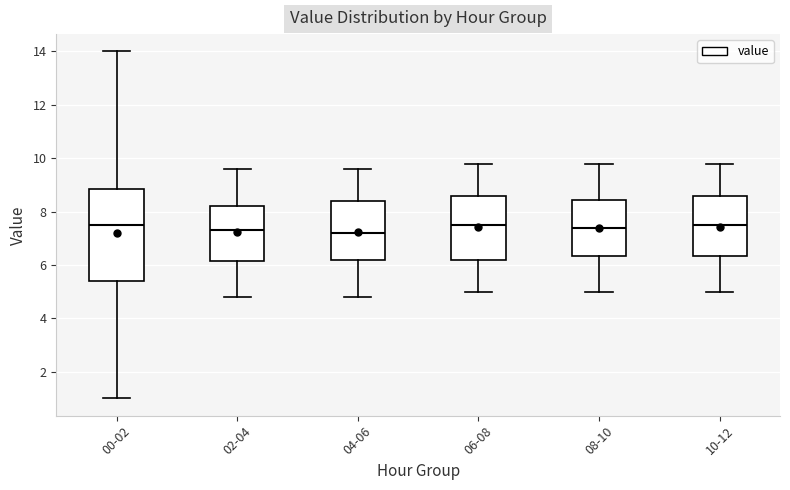

Reading left to right, read every box against the y-axis: the position of its median line, the range the box covers, and the ends of its whiskers. The values are not printed on the chart, so give them approximately, as read against the axis.

00-02: median 7.6, box 5.4 to 8.8, whiskers 1.0 to 14.0
02-04: median 7.4, box 6.2 to 8.2, whiskers 4.8 to 9.6
04-06: median 7.2, box 6.2 to 8.4, whiskers 4.8 to 9.6
06-08: median 7.6, box 6.2 to 8.6, whiskers 5.0 to 9.8
08-10: median 7.4, box 6.4 to 8.4, whiskers 5.0 to 9.8
10-12: median 7.6, box 6.4 to 8.6, whiskers 5.0 to 9.8